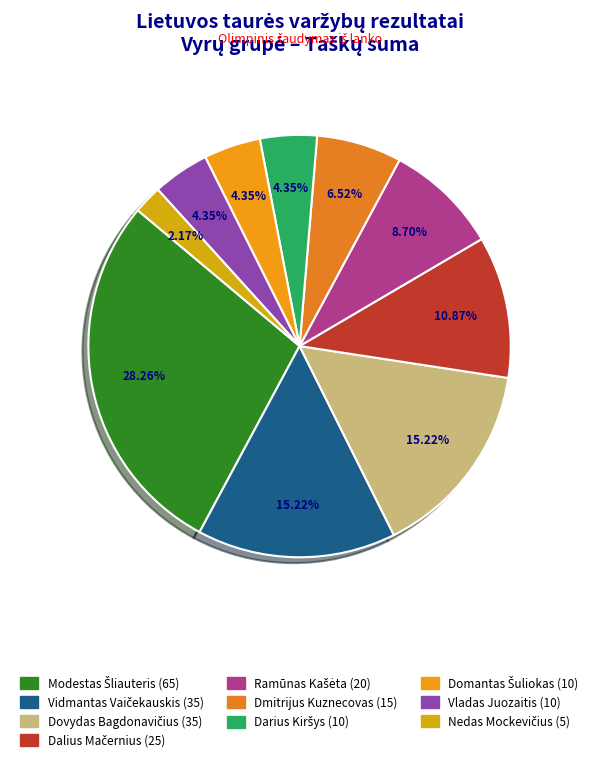

How many slices are in this pie chart?

10